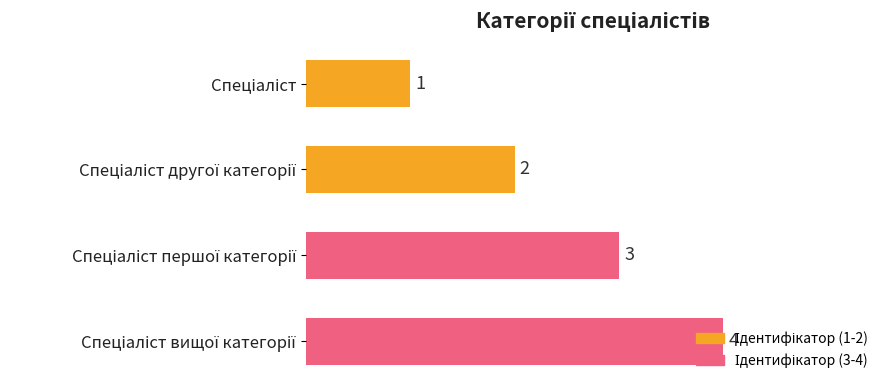

Count the values in the range 2 to 4.

3